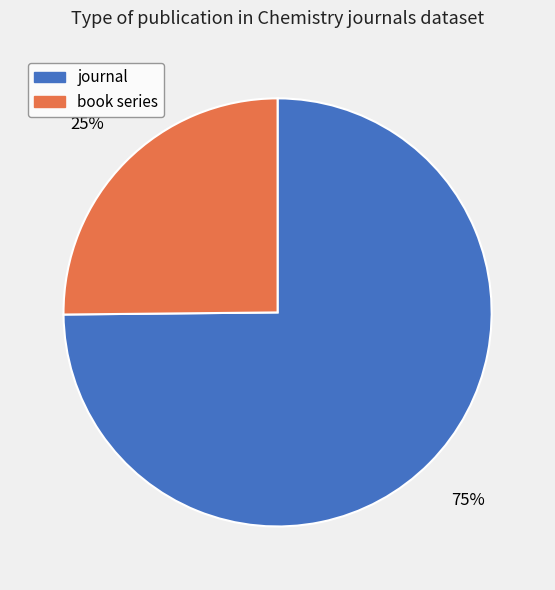

Is the sum of journal and book series greater than half?

Yes